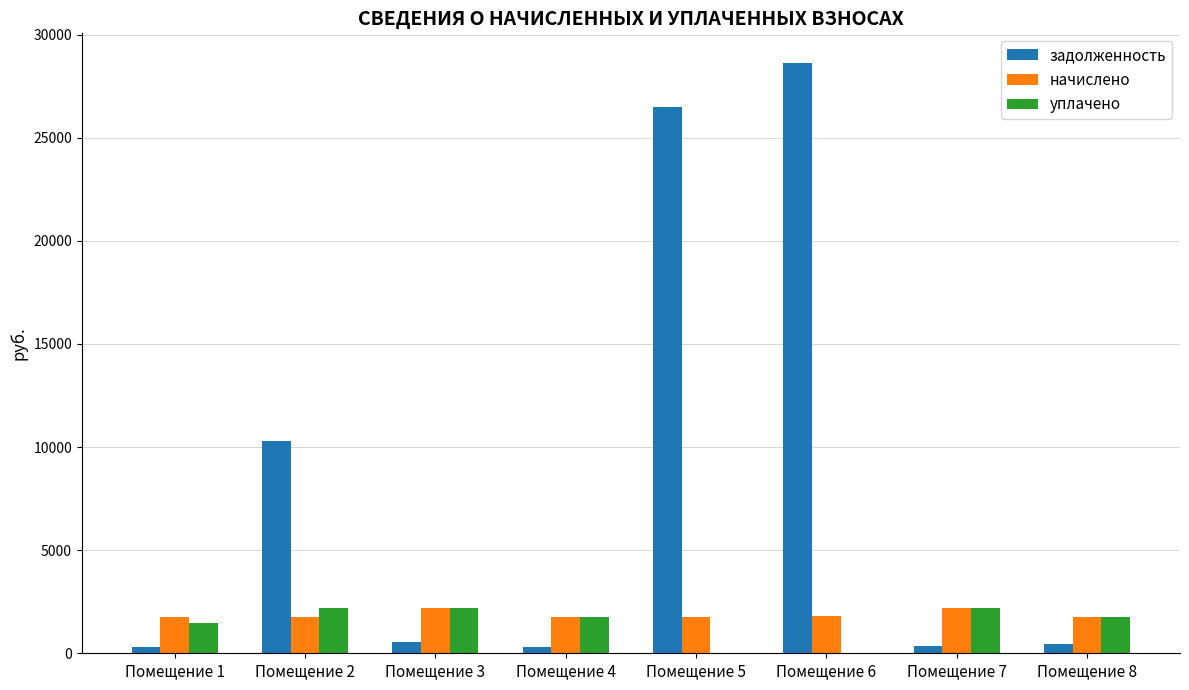

What is the total value across all series at Помещение 3?

4947.7